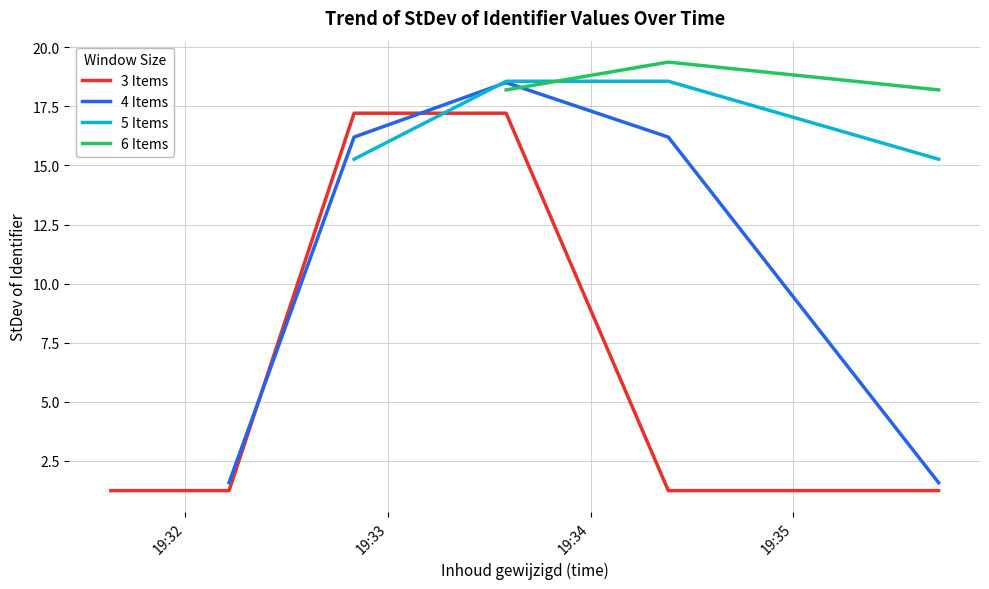

How many values in the 3 Items series exceed 1?

6